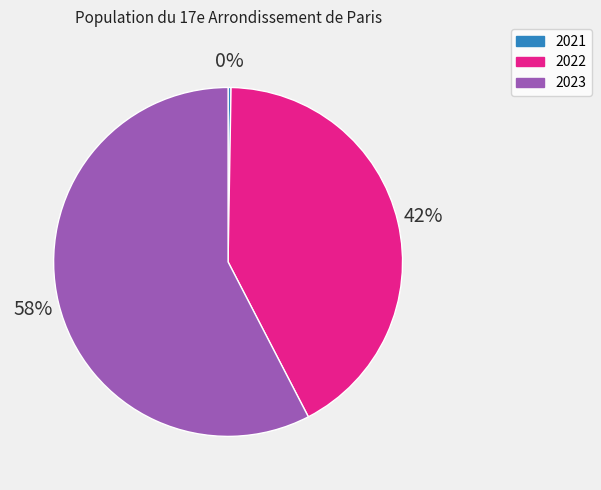

Which slice is the largest?

2023